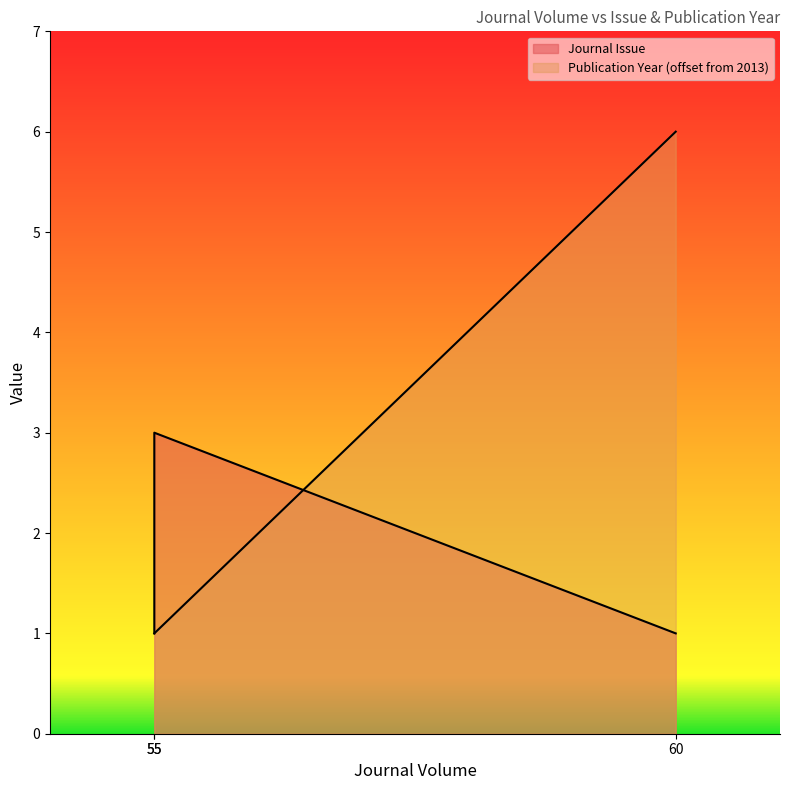

What is the approximate value of Journal Issue at 60?

1